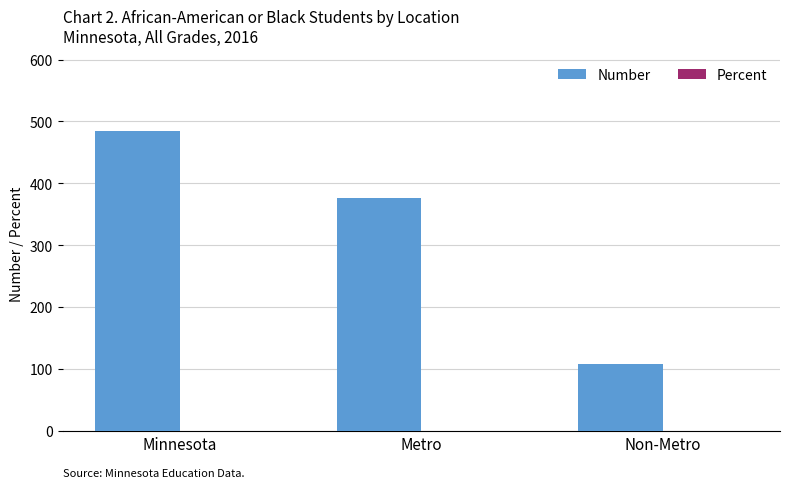

What is the total value across all series at Metro?

377.1